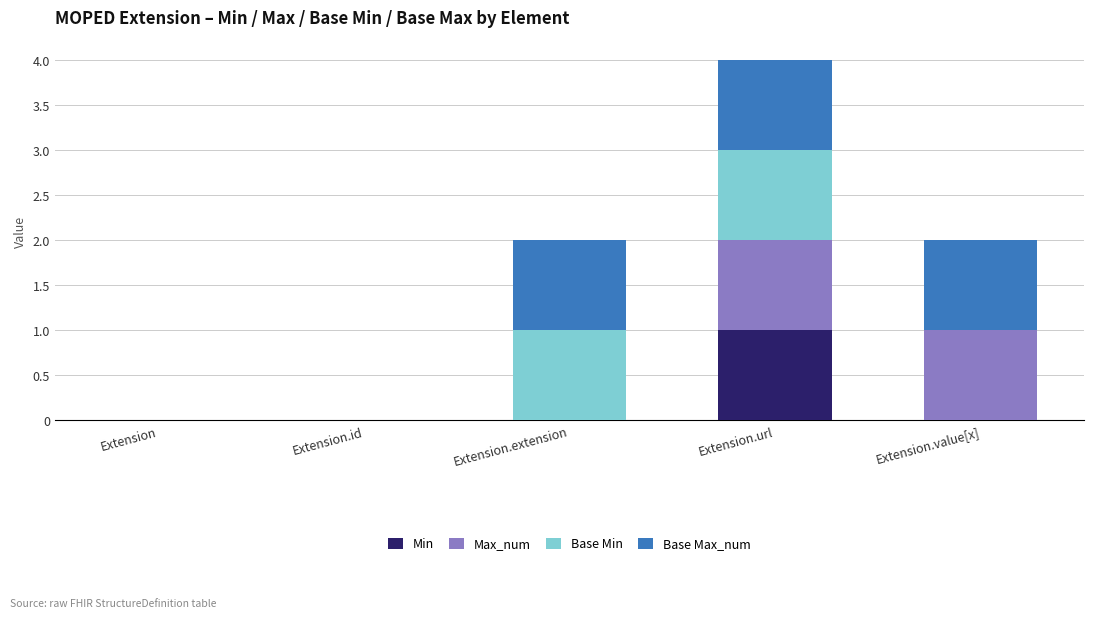

Does the chart contain stacked bars?

Yes